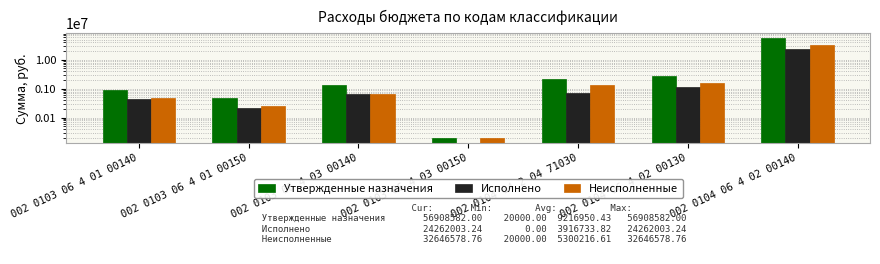

How many data points does each series have?

7